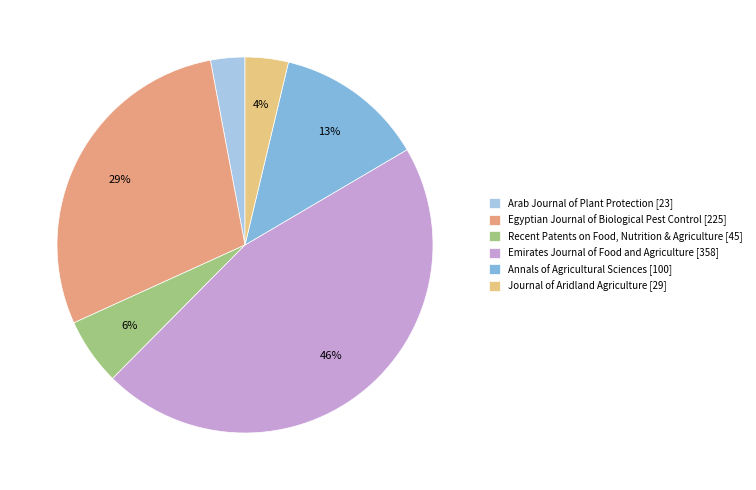

Which has a higher value, Emirates Journal of Food and Agriculture or Arab Journal of Plant Protection?

Emirates Journal of Food and Agriculture